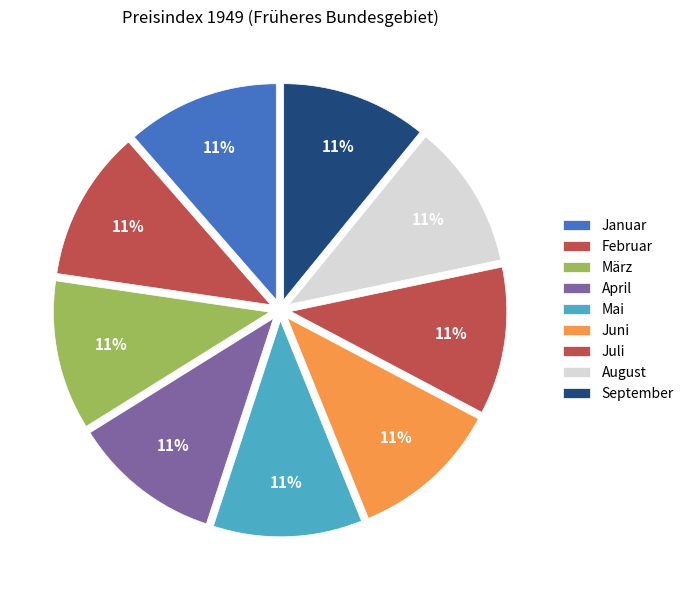

Combined, do September and März account for over 50%?

No